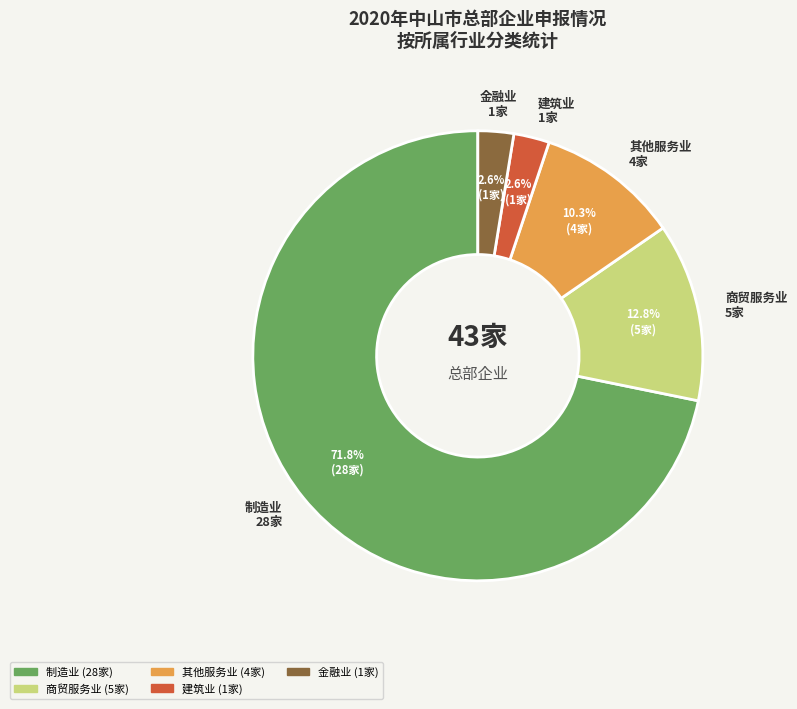

What is the total percentage of 建筑业 and 其他服务业?

12.8%